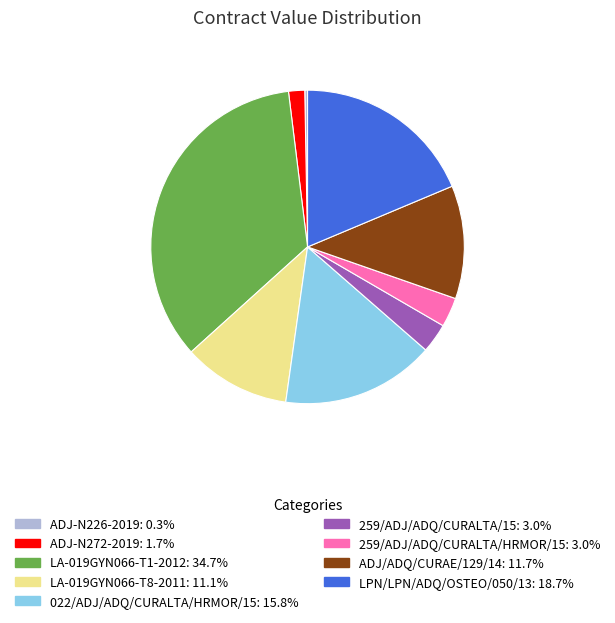

How many slices are in this pie chart?

9